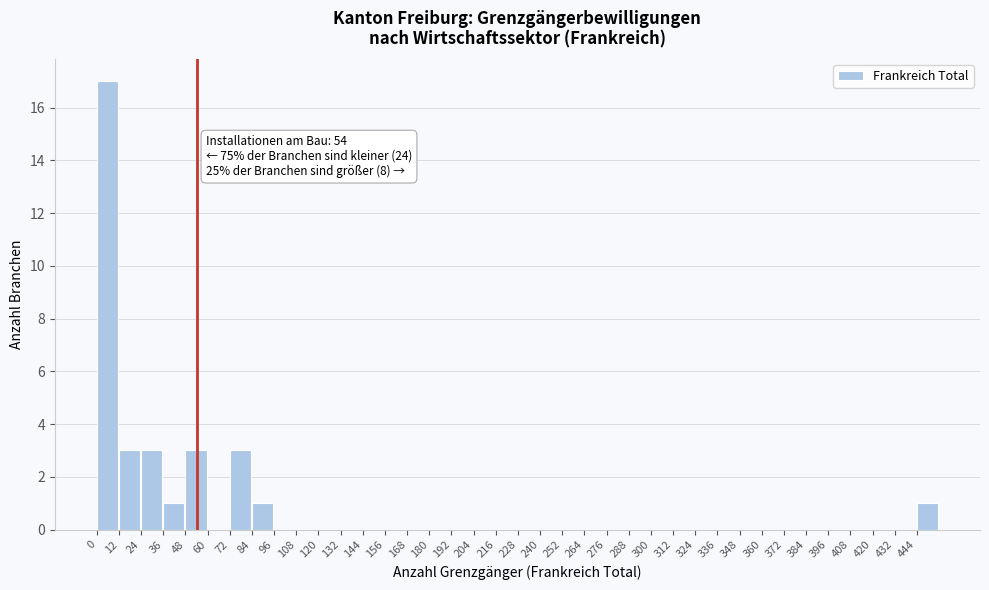

Over which range of the x-axis is the bar tallest?

0 to 12